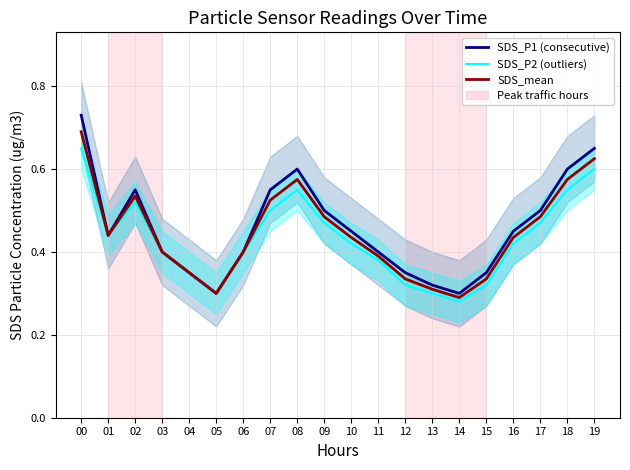

True or false: SDS_P2 (outliers) has more than 0 points higher than both neighbors.

True